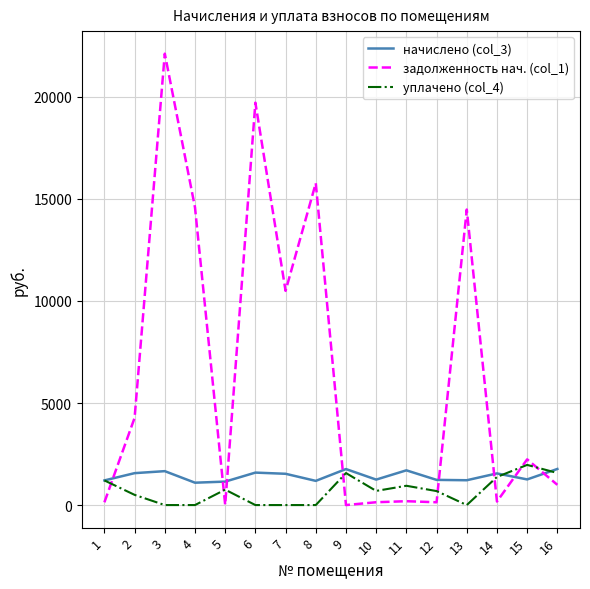

What is the sum of the уплачено (col_4) values at 14 and 16?

2949.5